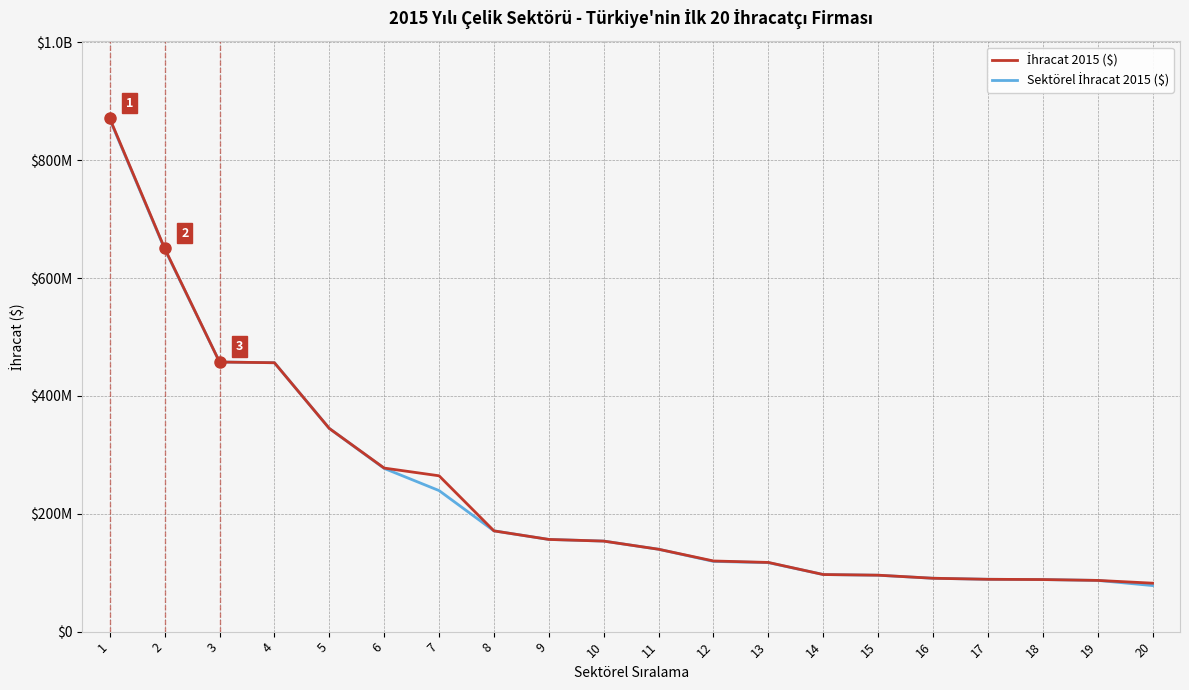

At how many categories does at least one series exceed 397654439?

4